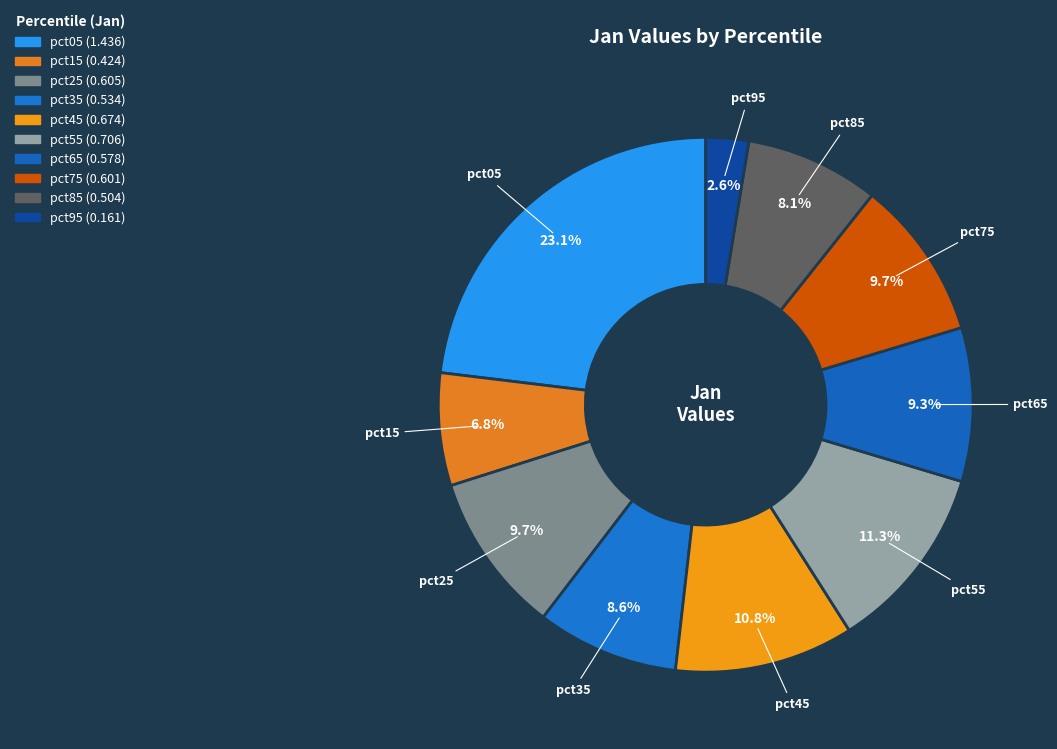

What percentage is NOT represented by pct75?

90.3%